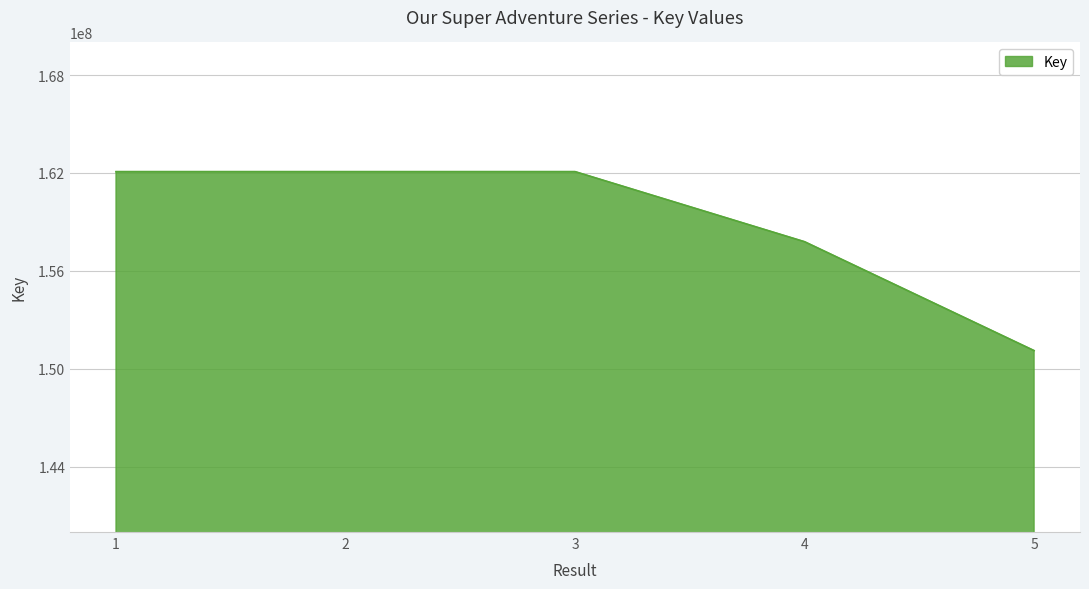

How many values are below 162083413?

2